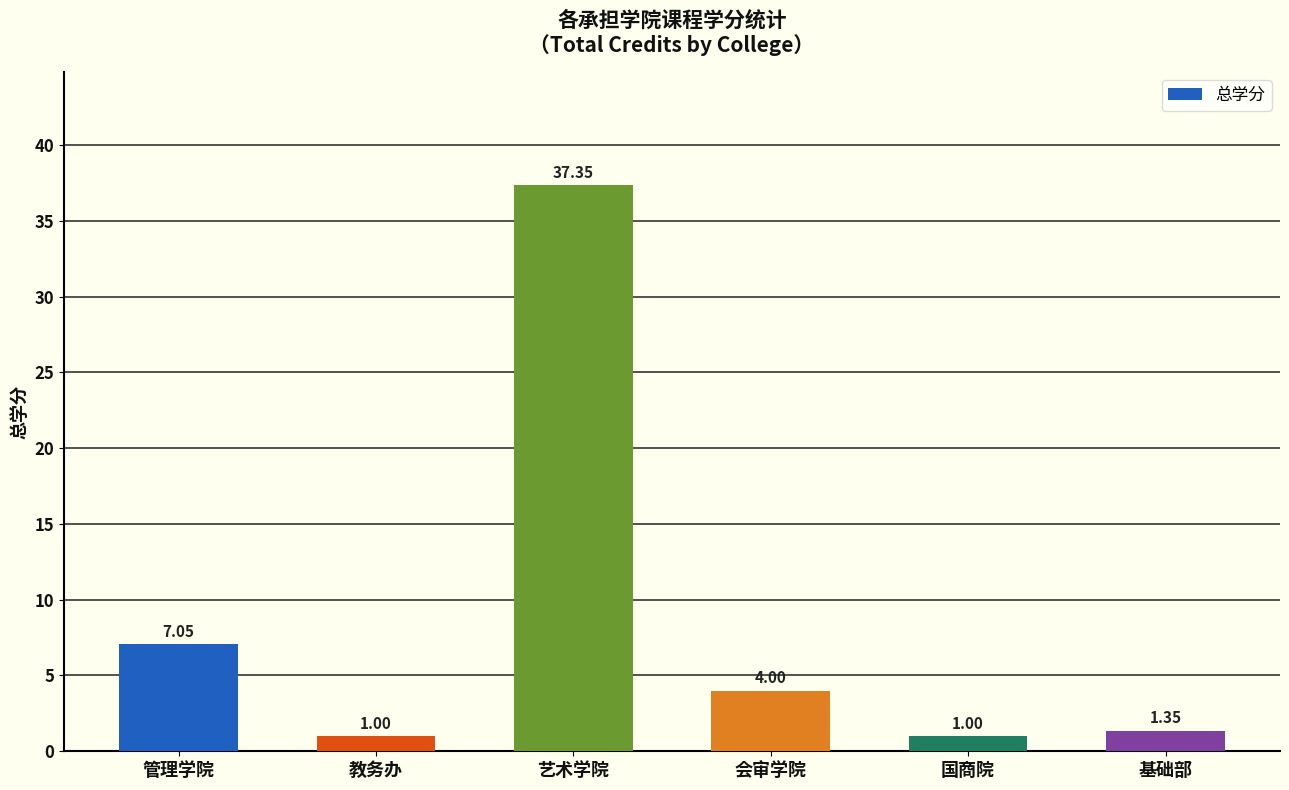

How many data points are less than 4?

3